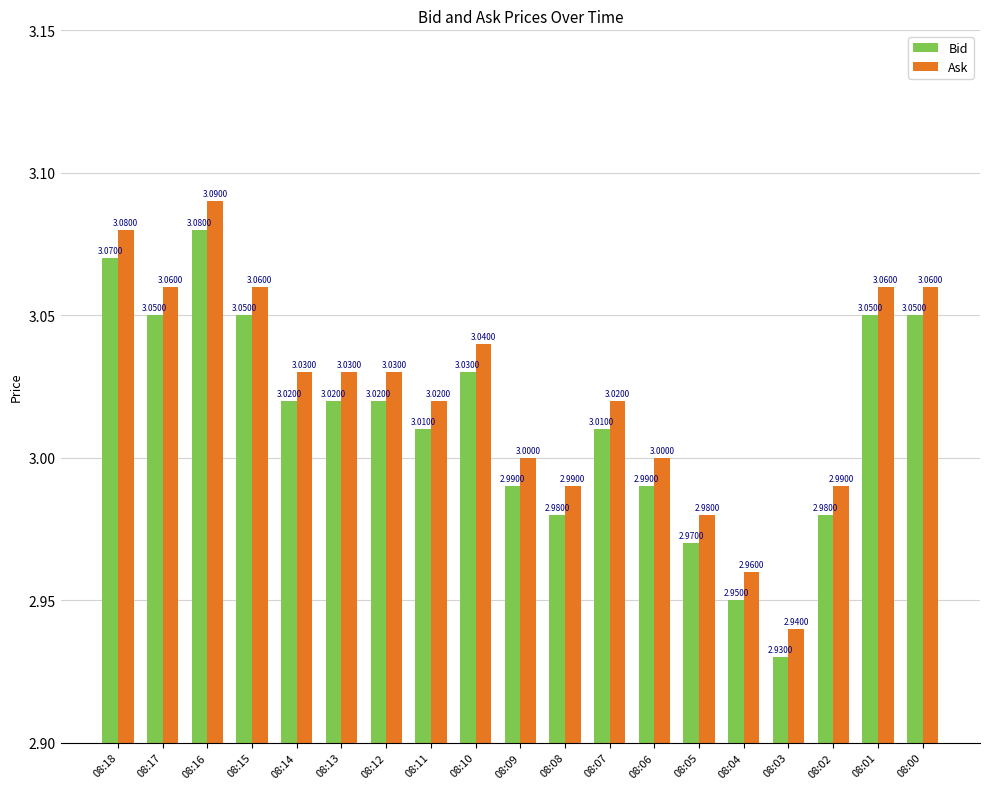

What is the sum of the Ask values at 08:09 and 08:08?

6.0